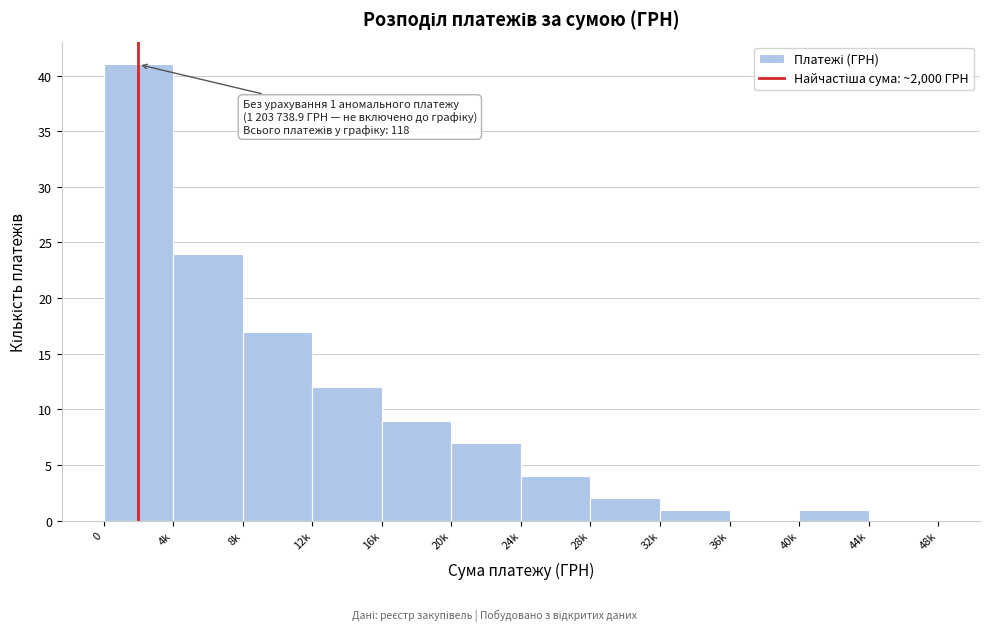

Reading left to right, extract all data points from this chart.

0=41	4k=24	8k=17	12k=12	16k=9	20k=7	24k=4	28k=2	32k=1	36k=0	40k=1	44k=0